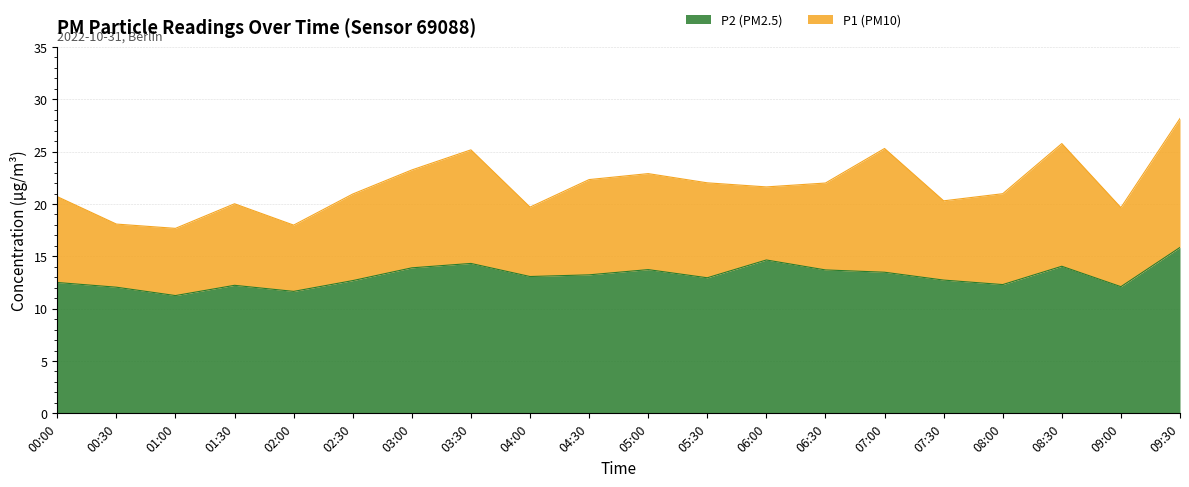

Reading right to left, what are all the values shown in this chart?

P1: 28.2	19.6	25.8	21.0	20.3	25.3	22.0	21.6	22.0	22.9	22.3	19.7	25.2	23.2	20.9	18.0	20.0	17.7	18.1	20.7
P2: 15.8	12.1	14.1	12.3	12.7	13.5	13.7	14.7	12.9	13.7	13.2	13.1	14.3	13.9	12.7	11.7	12.2	11.2	12.1	12.5